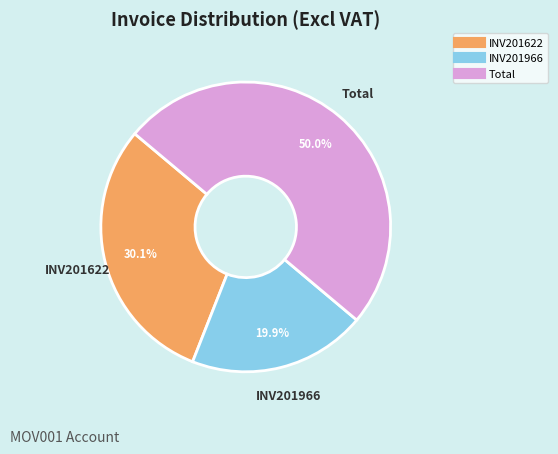

What percentage is the INV201622 slice, to the nearest percent?

30%